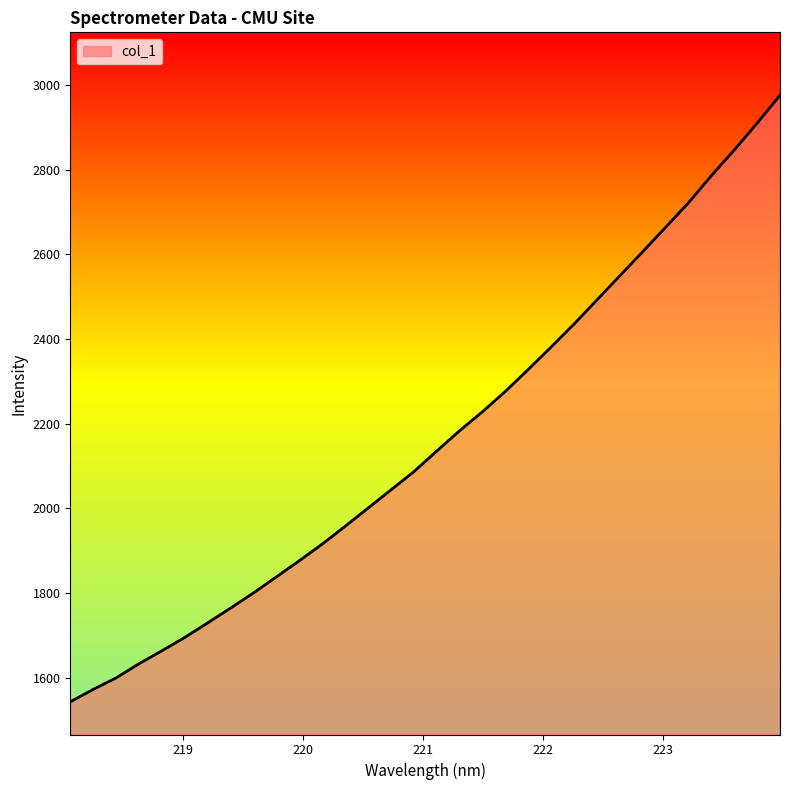

What is the minimum value shown in the chart?

1543.0